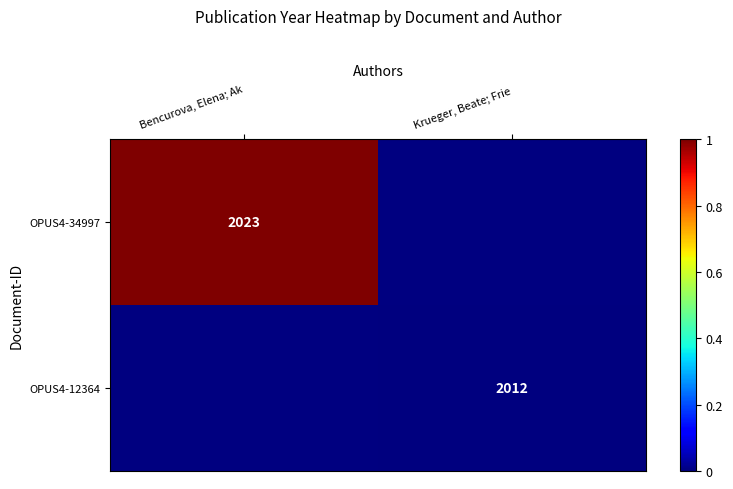

How many categories are shown in the chart?

2